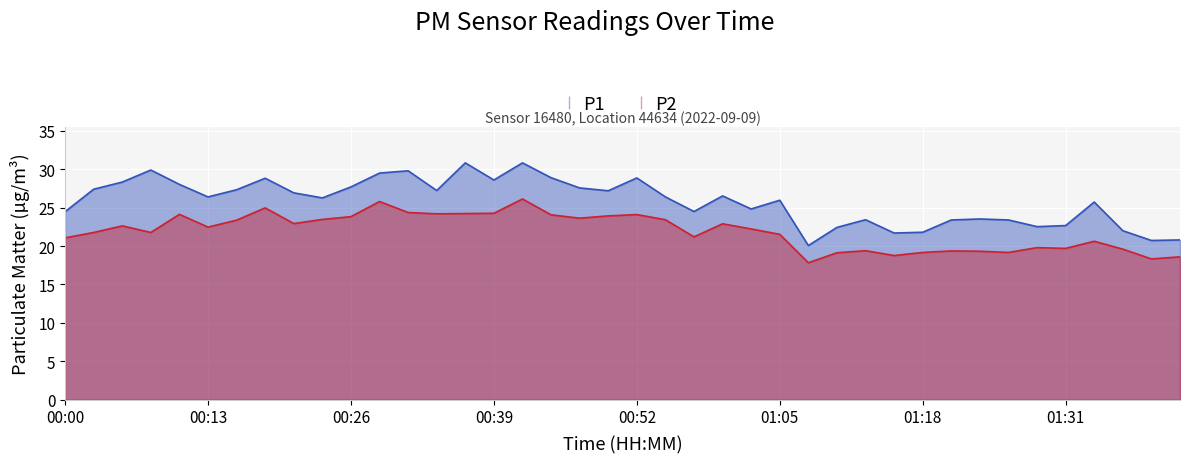

What is the difference between the P2 values at 00:13 and 01:36?

2.9